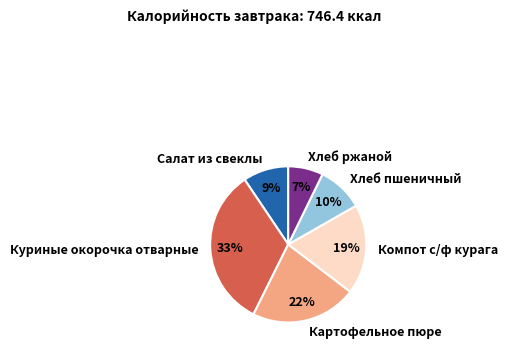

Which slice is the smallest?

Хлеб ржаной